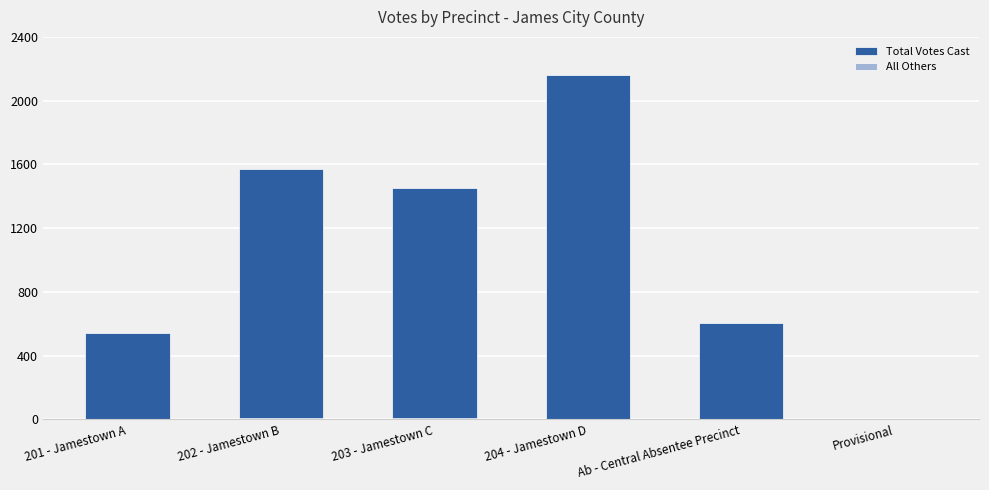

Reading left to right, list all the values displayed in this chart.

Total Votes Cast: 542	1569	1453	2163	606	5
All Others: 4	8	6	1	0	0